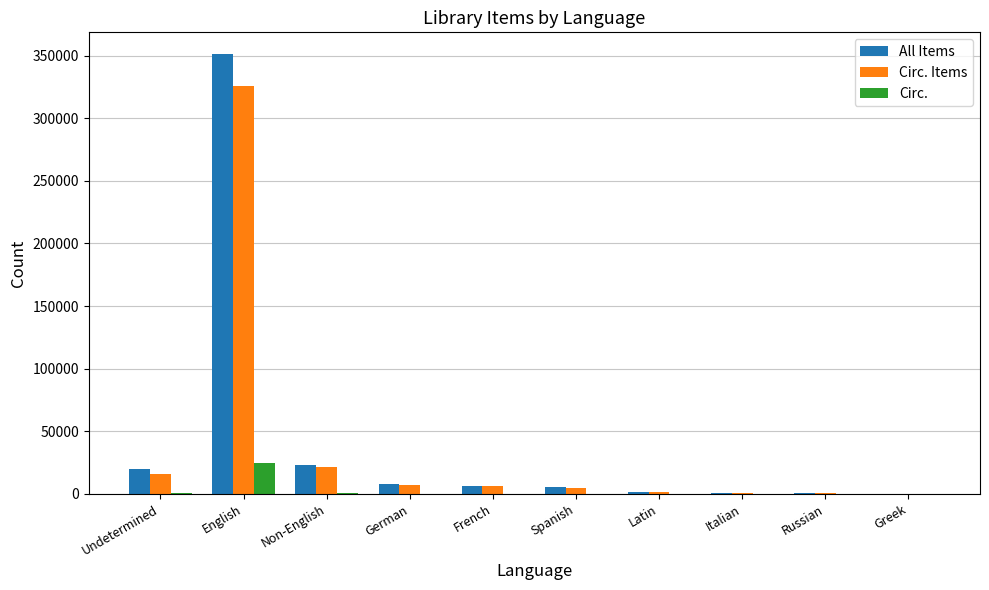

What is the maximum value shown in the chart?

350994